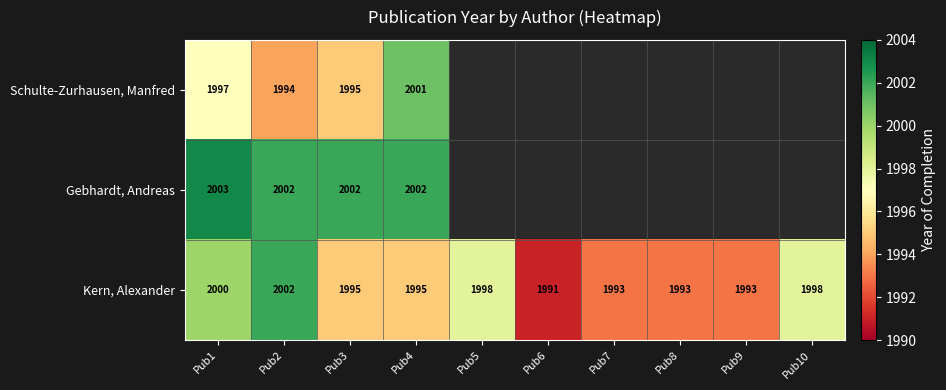

At how many categories does at least one series exceed 1998?

4